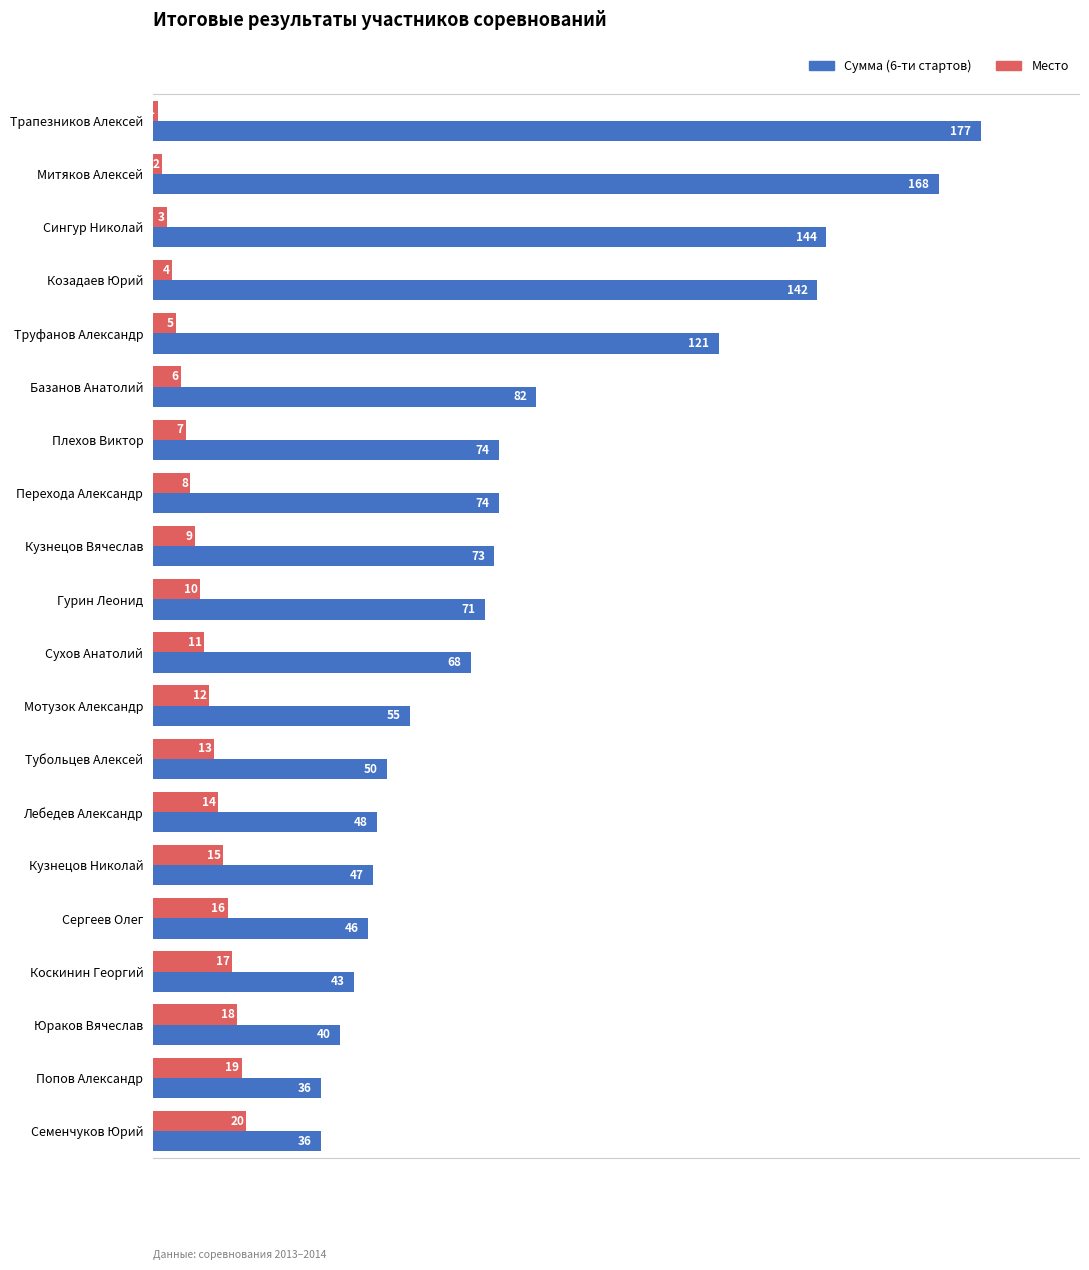

How many categories are shown in the chart?

20